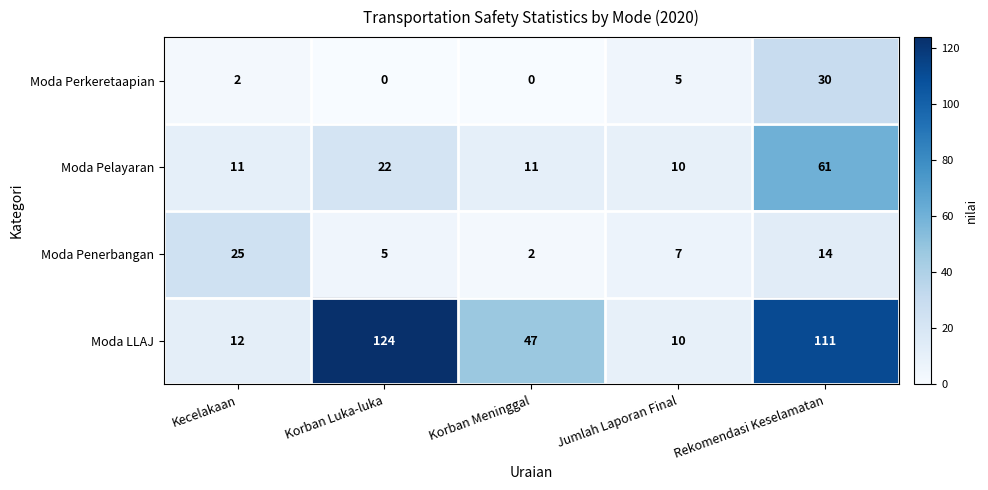

Where is Moda LLAJ nearest to the value 67?

Korban Meninggal